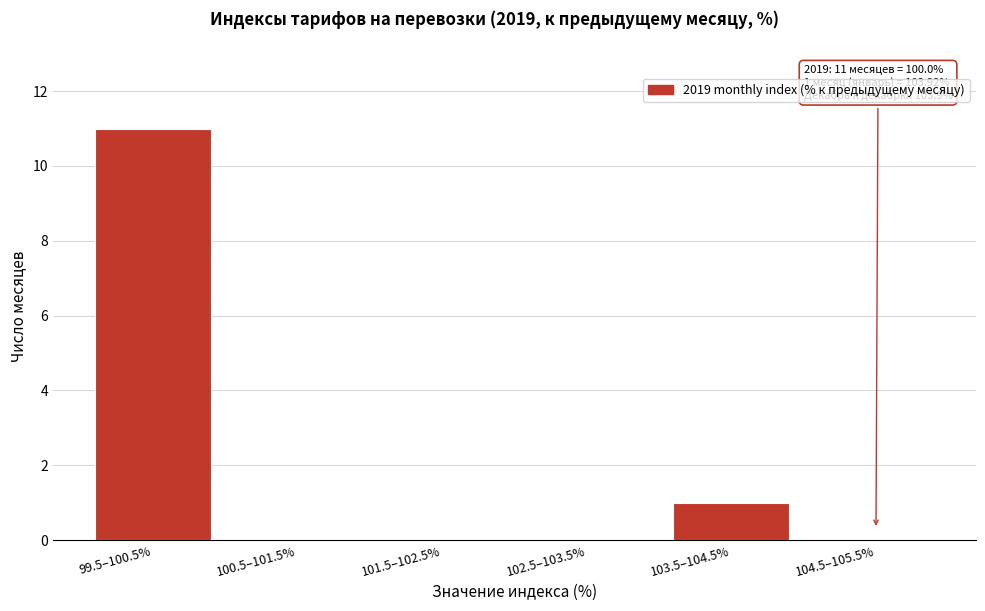

Reading right to left, what are all the values shown in this chart?

104.5–105.5%=0	103.5–104.5%=1	102.5–103.5%=0	101.5–102.5%=0	100.5–101.5%=0	99.5–100.5%=11